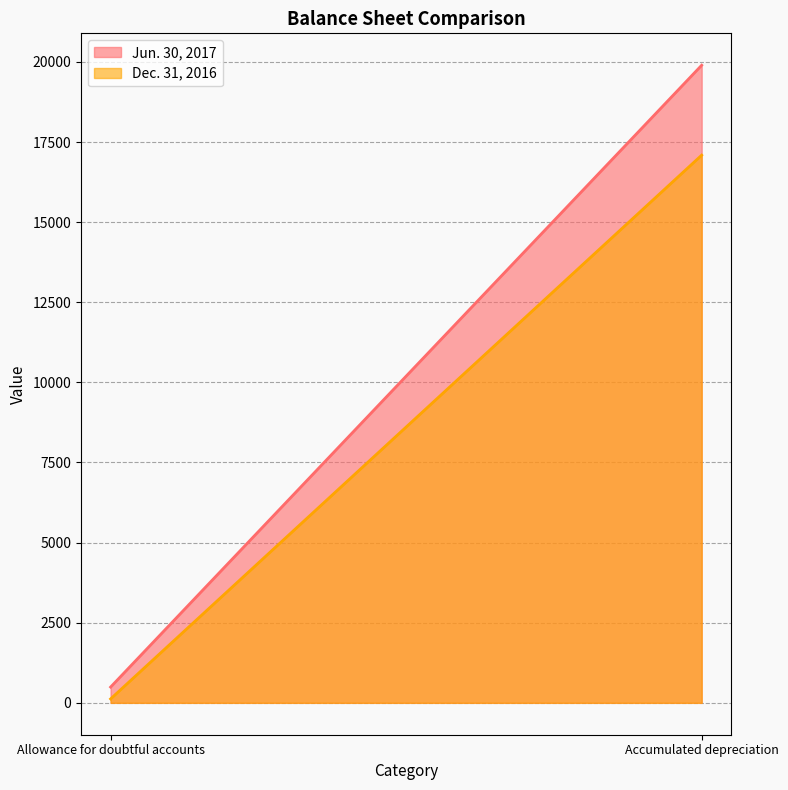

The Jun. 30, 2017 series shows 29539 at Accumulated depreciation. True or false?

False